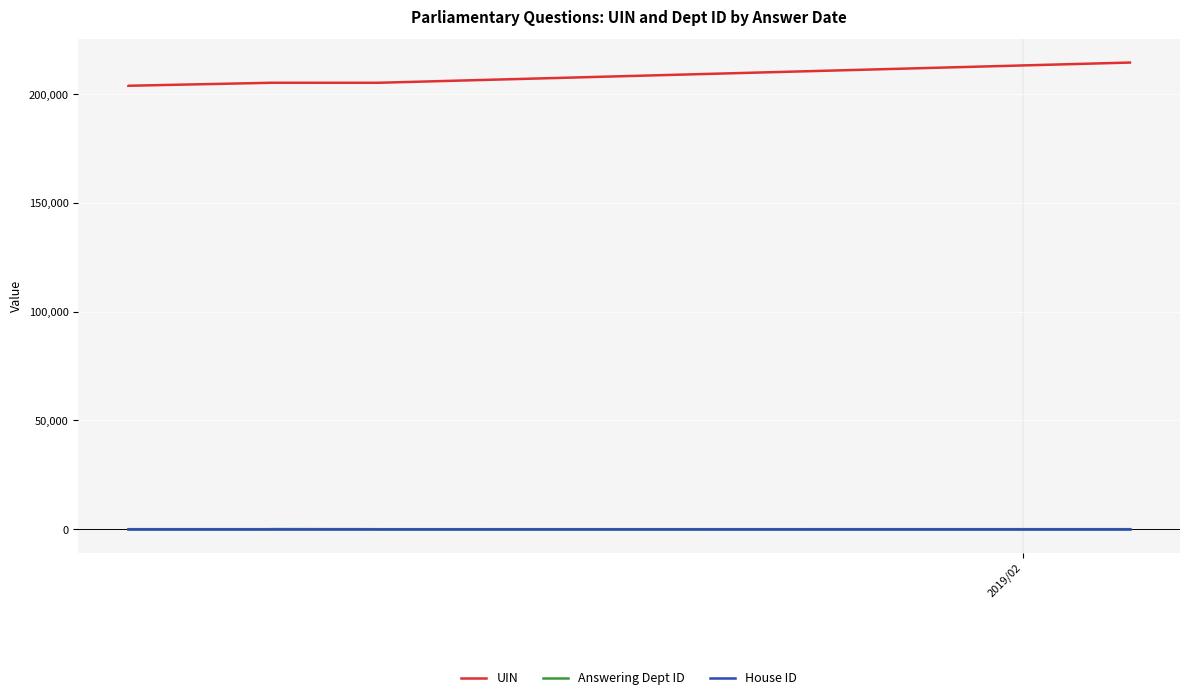

True or false: Answering Dept ID and UIN intersect in this chart.

False